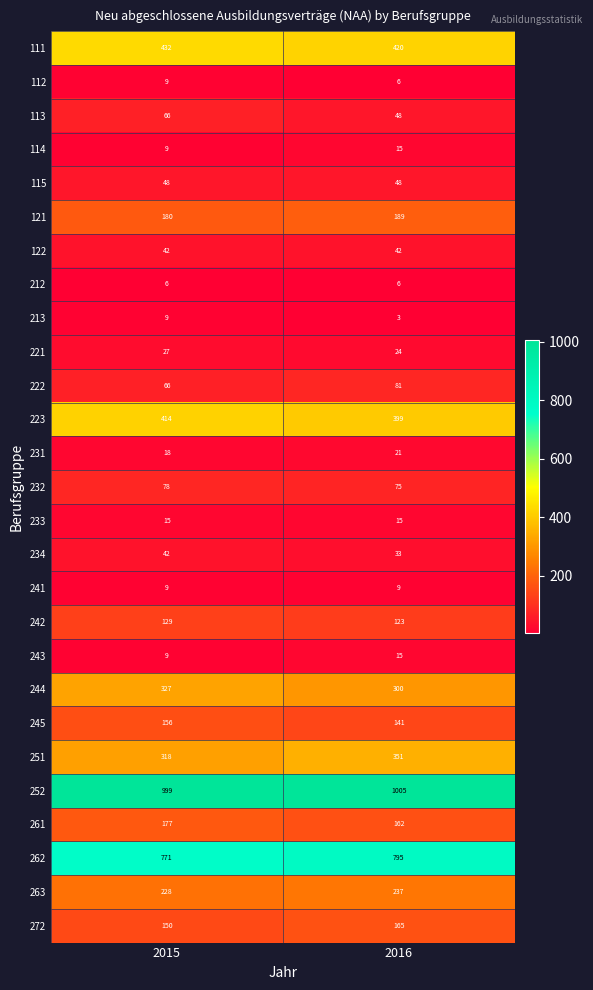

Which category has the highest value in the 112 series?

2015